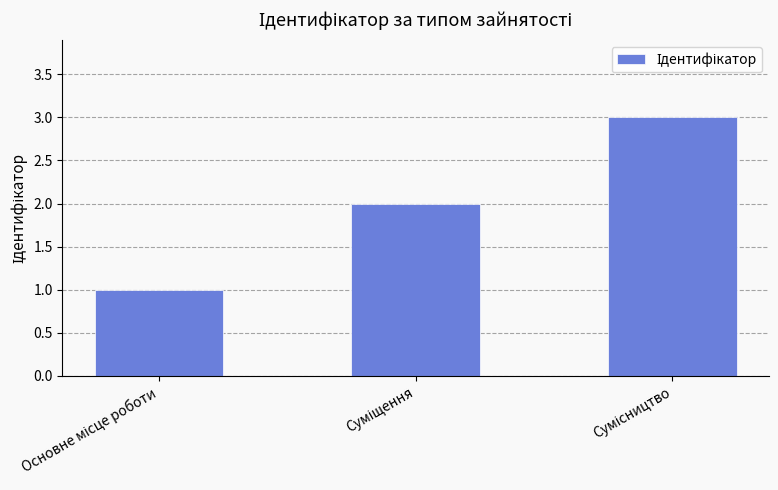

How many values are between 1 and 3?

3